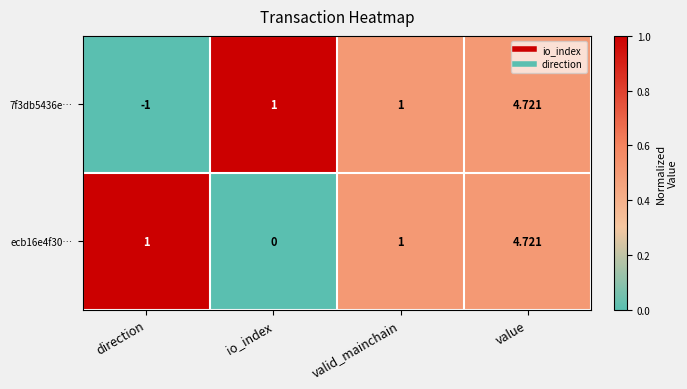

Is the value of 7f3db5436e… at io_index greater than the value of ecb16e4f30… at io_index?

Yes